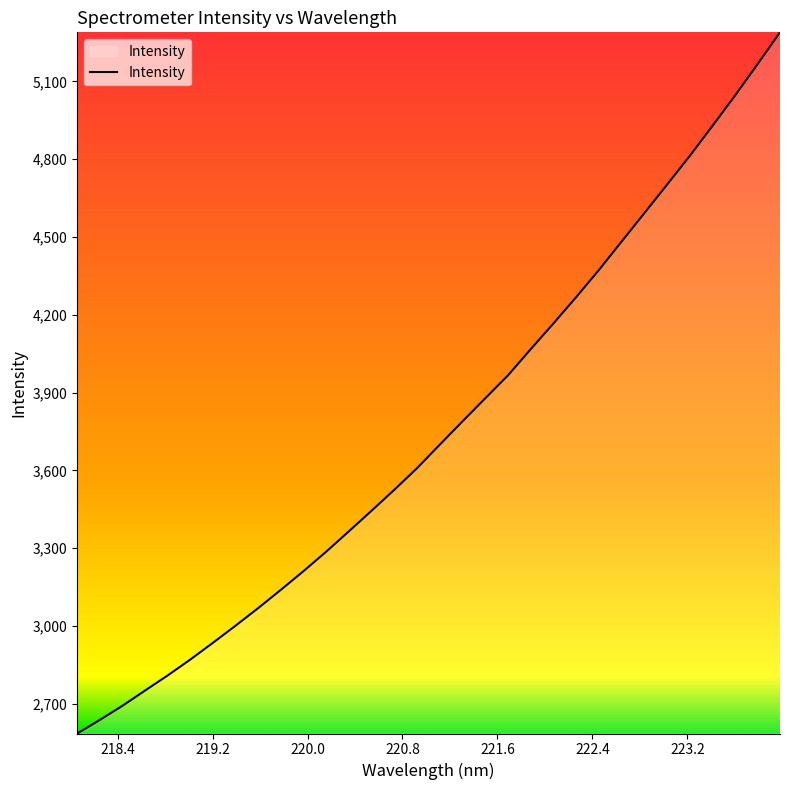

What is the smallest value displayed?

2585.6